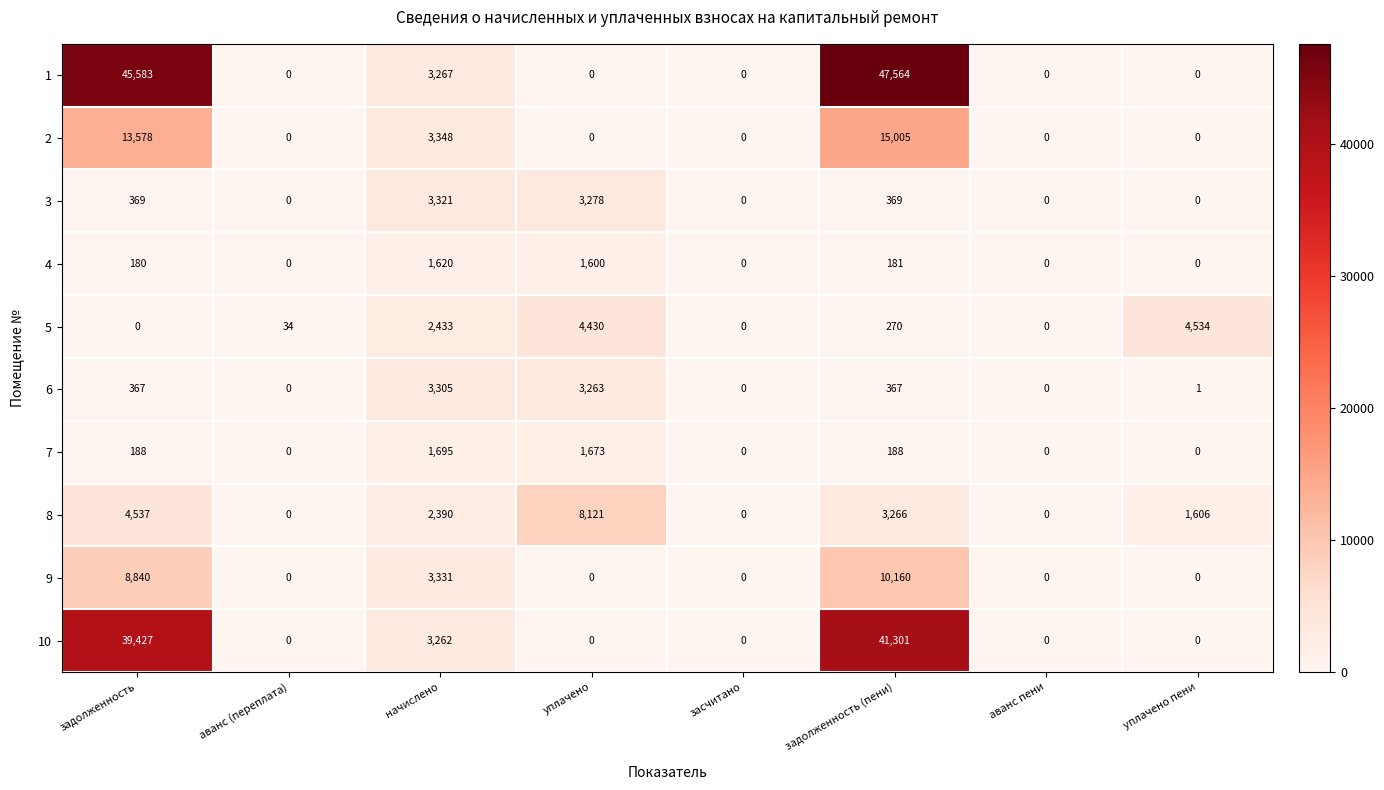

Rank the series by their maximum value, from lowest to highest.

4, 7, 6, 3, 5, 8, 9, 2, 10, 1